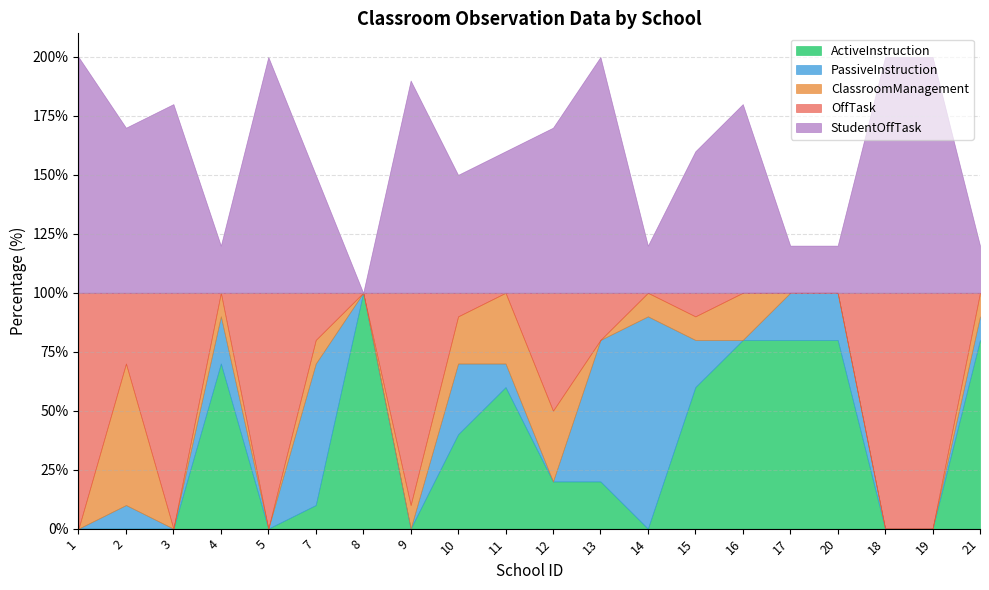

What is the difference between the highest and lowest values at 12?

70